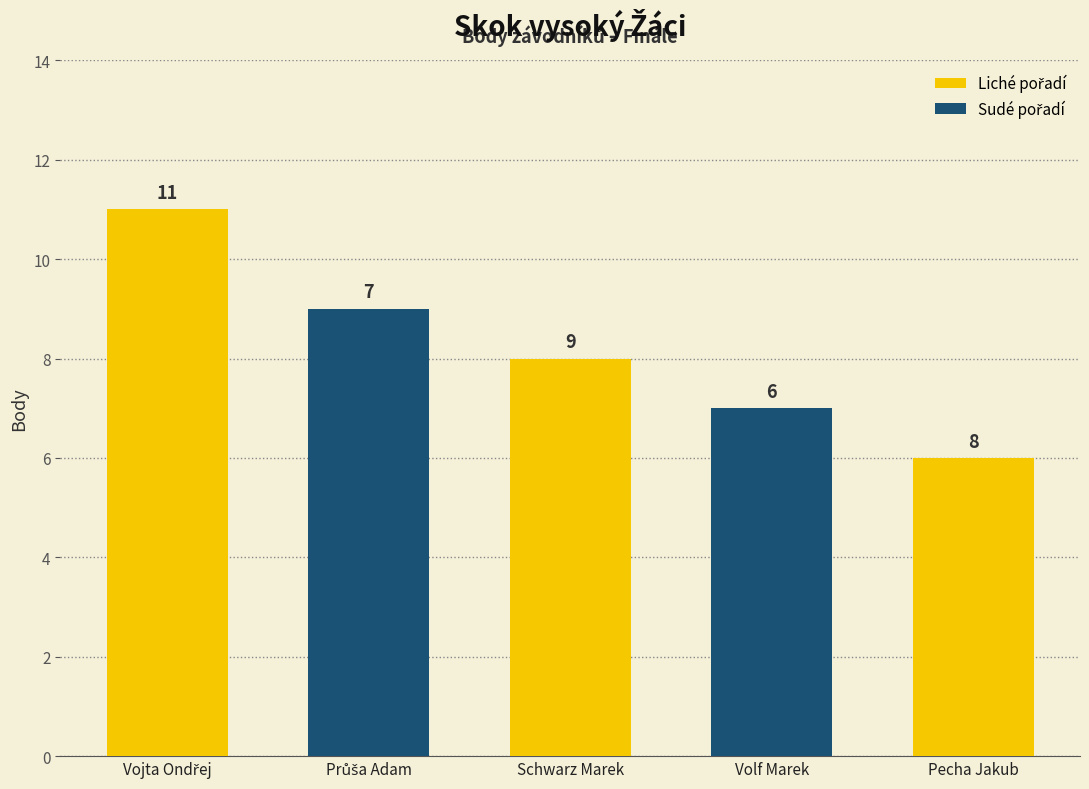

List the labels in order of value, smallest first.

Pecha Jakub, Volf Marek, Schwarz Marek, Průša Adam, Vojta Ondřej